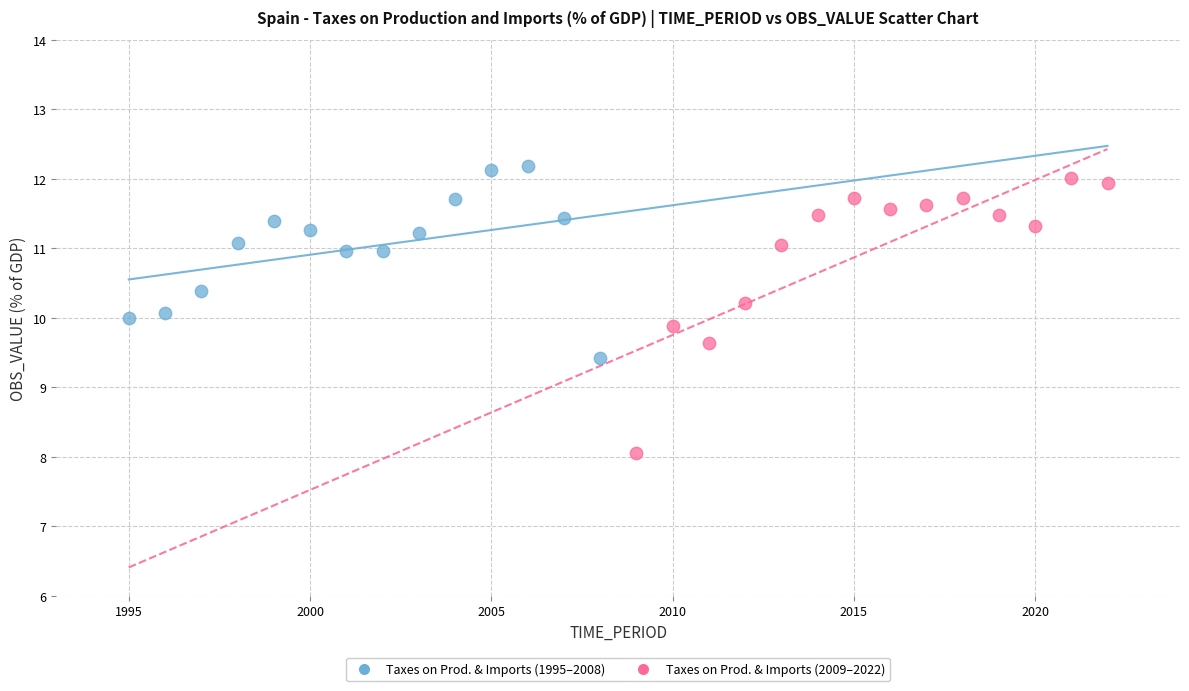

What are all the series names shown in the legend?

Taxes on Prod. & Imports (1995–2008), Taxes on Prod. & Imports (2009–2022)